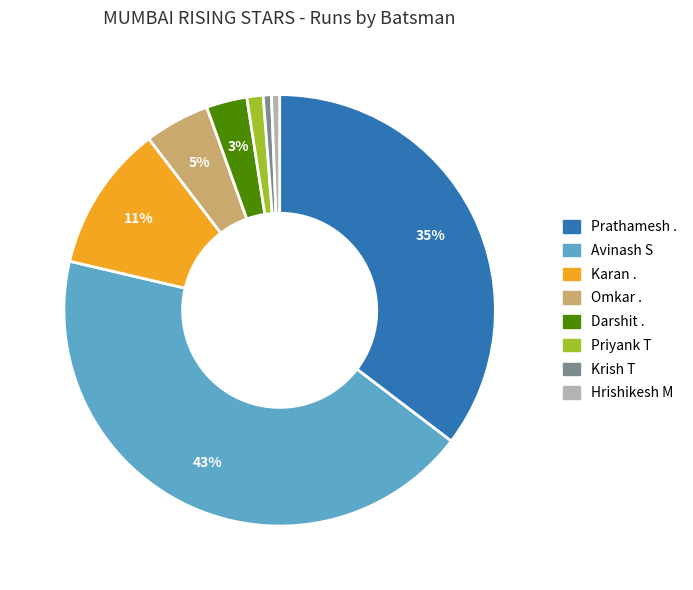

Count the number of slices in the pie.

8